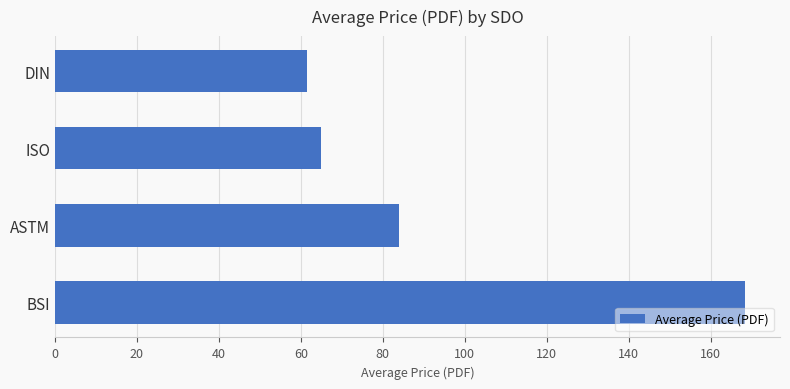

What is the difference between the second highest and second lowest values?

19.0